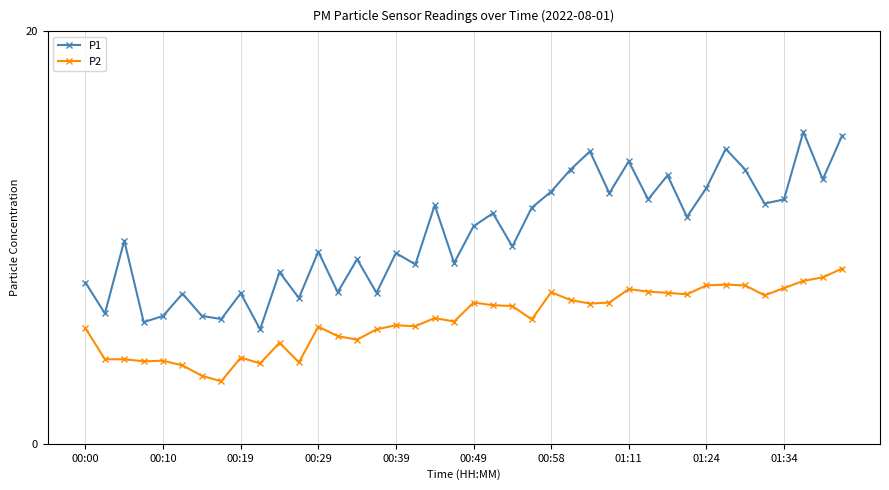

What is the minimum value shown in the chart?

3.0